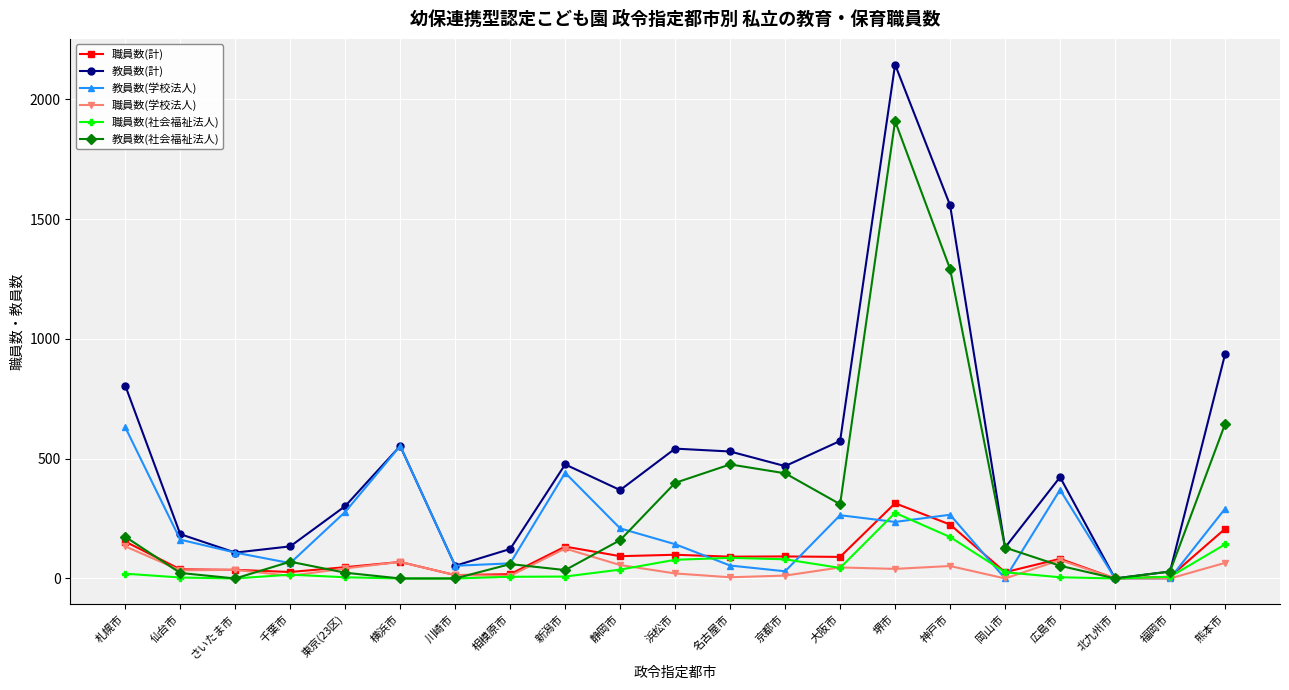

What is the label of the 11th point from the right?

浜松市